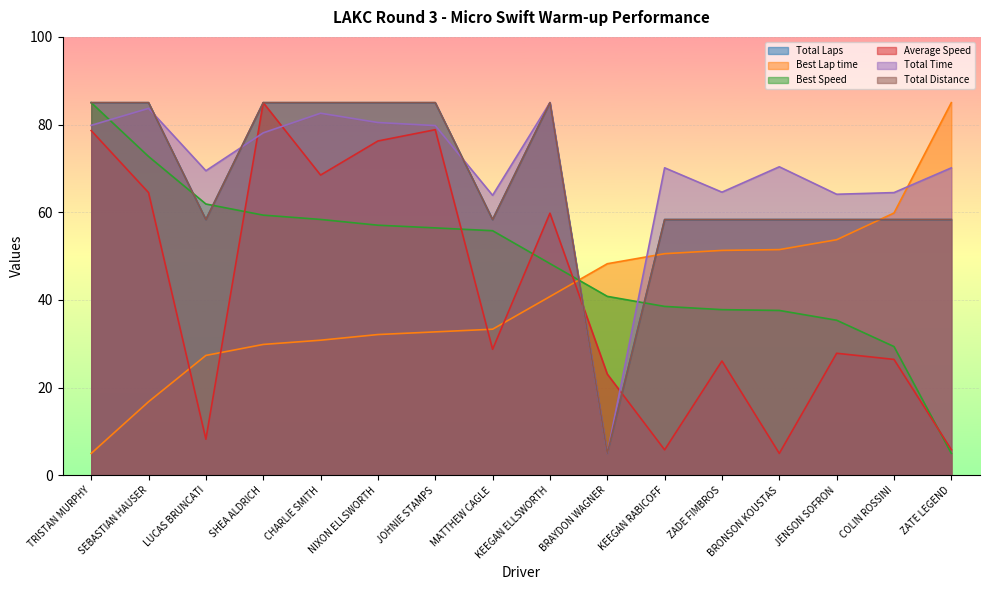

Between which two adjacent categories do Total Time and Average Speed first intersect?

LUCAS BRUNCATI and SHEA ALDRICH